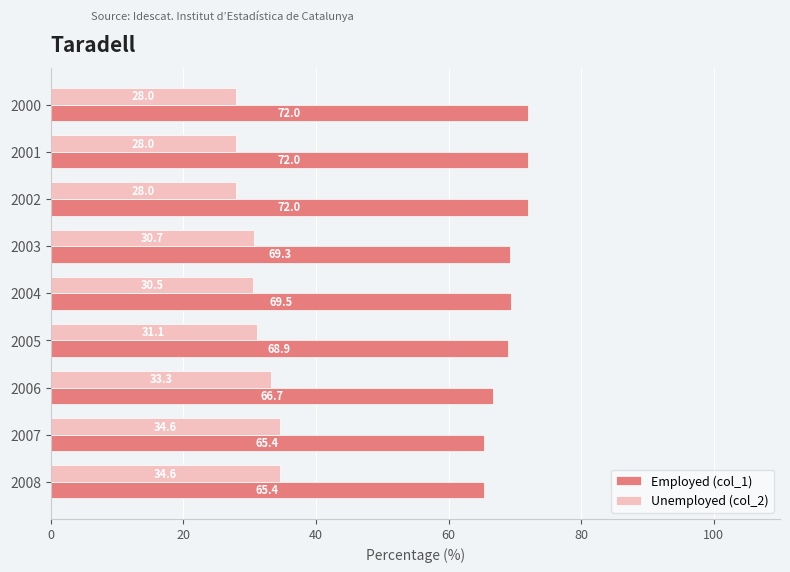

Read the Unemployed (col_2) value at 2005.

31.1